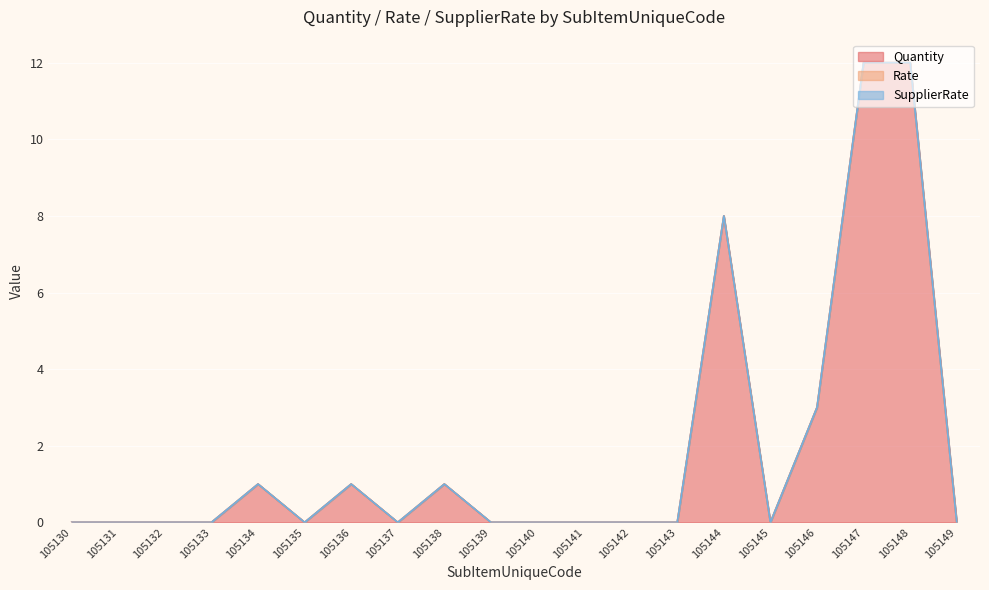

The value of Quantity at 105134 is 1. True or false?

True